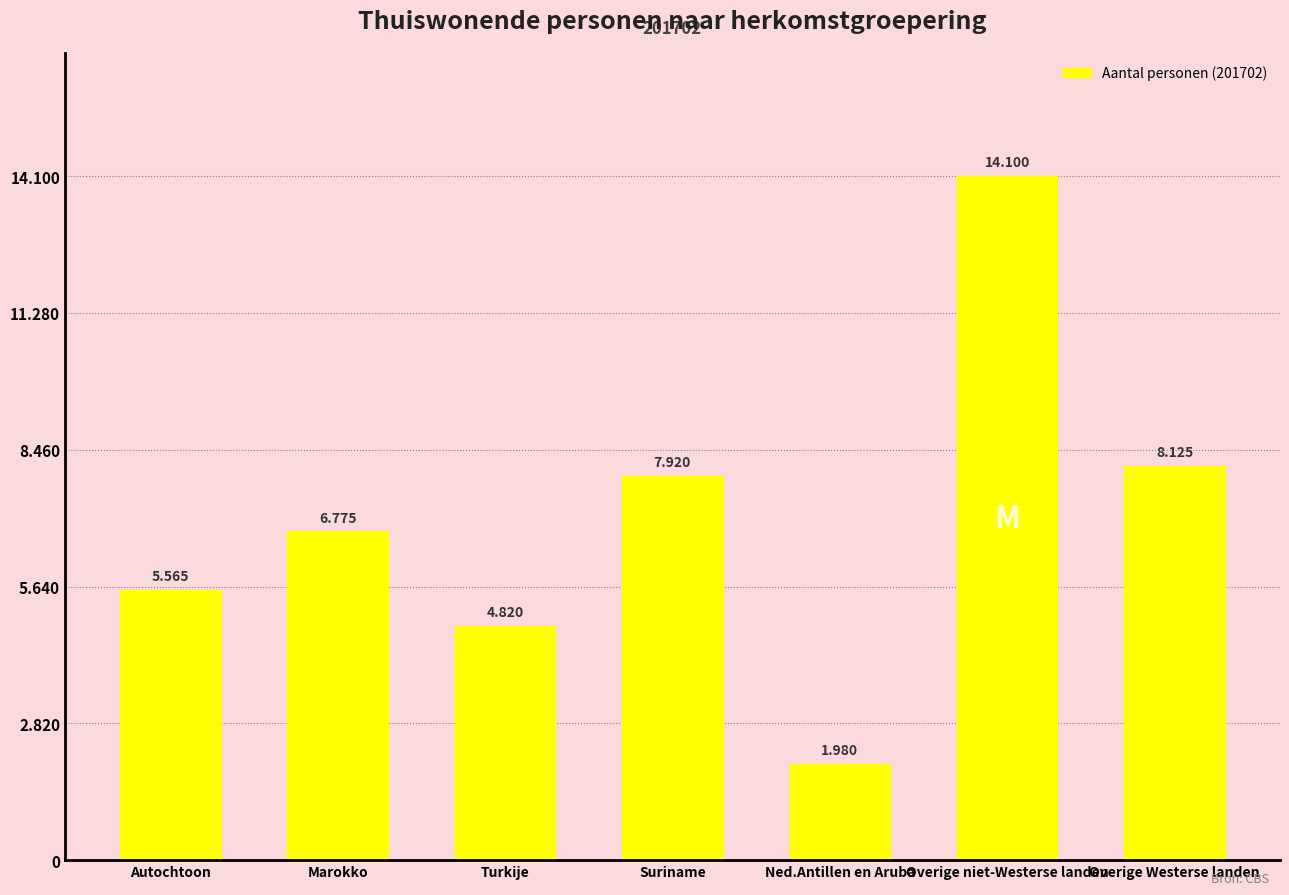

How many values are below 6775?

3